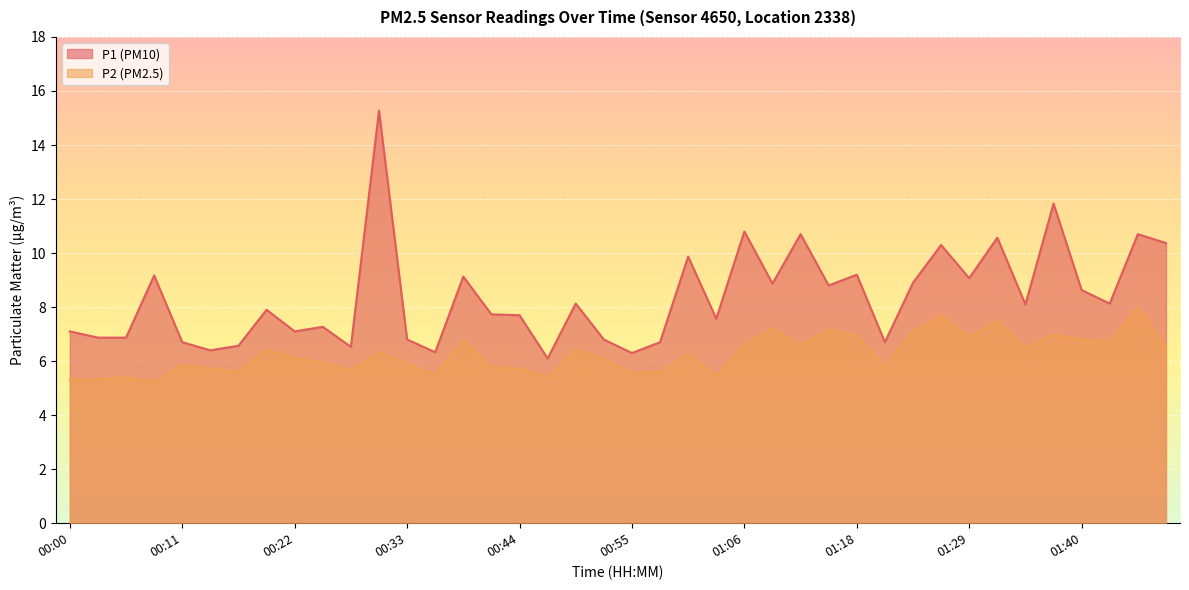

Count the number of categories in the chart.

40